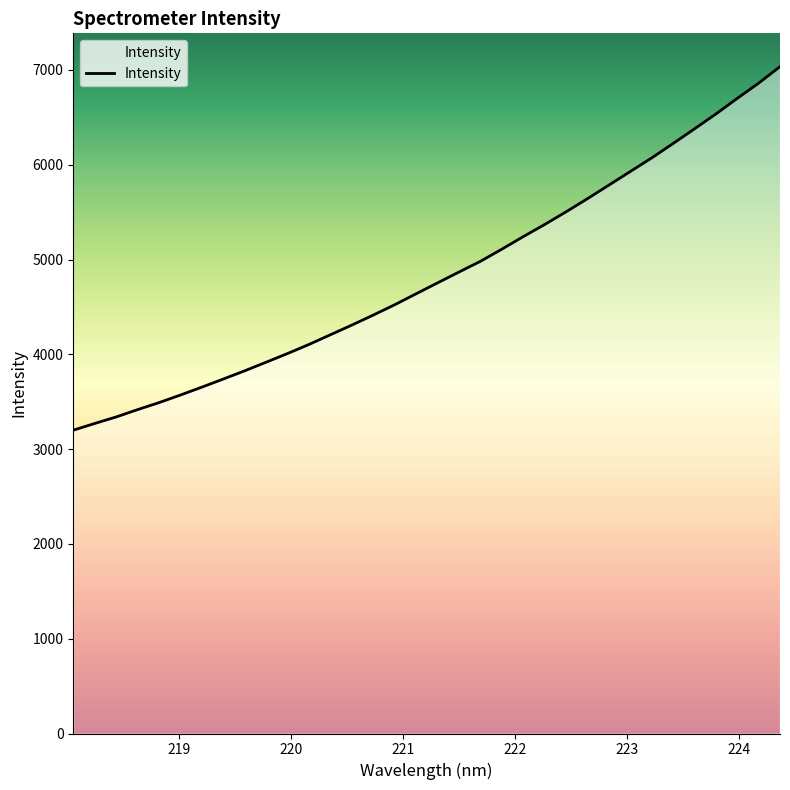

Reading left to right, list all the values displayed in this chart.

3199.8	3270.7	3339.6	3416.8	3490.7	3570.8	3654.1	3739.9	3826.6	3917.4	4009.1	4104.9	4207.1	4309.2	4414.7	4523.6	4639.4	4754.1	4868.5	4981.3	5109.4	5241.6	5369.8	5503.4	5642.1	5785.0	5928.7	6071.8	6223.8	6378.4	6535.1	6700.0	6860.9	7034.9